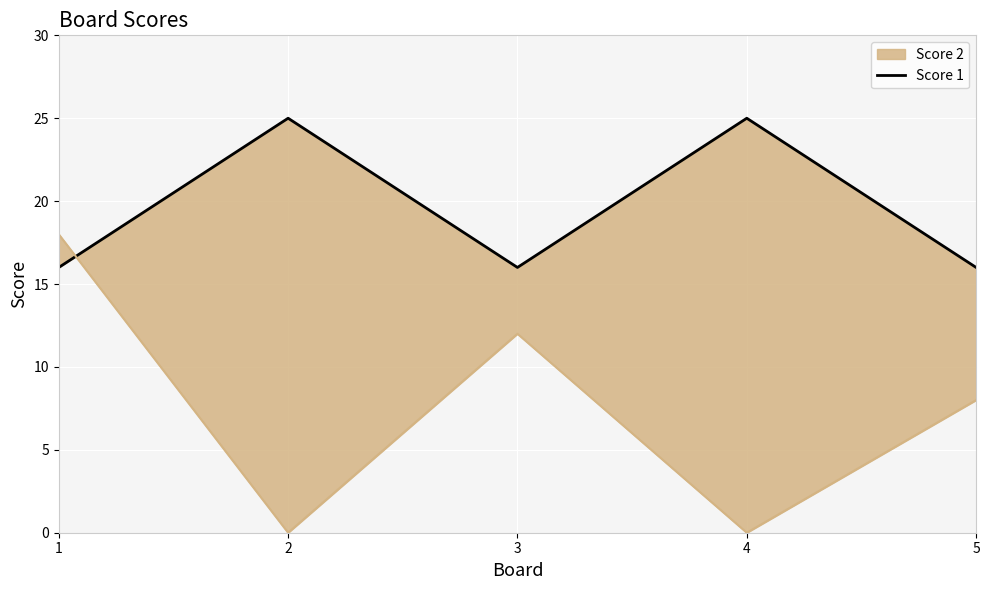

How many lines are shown in the chart?

1